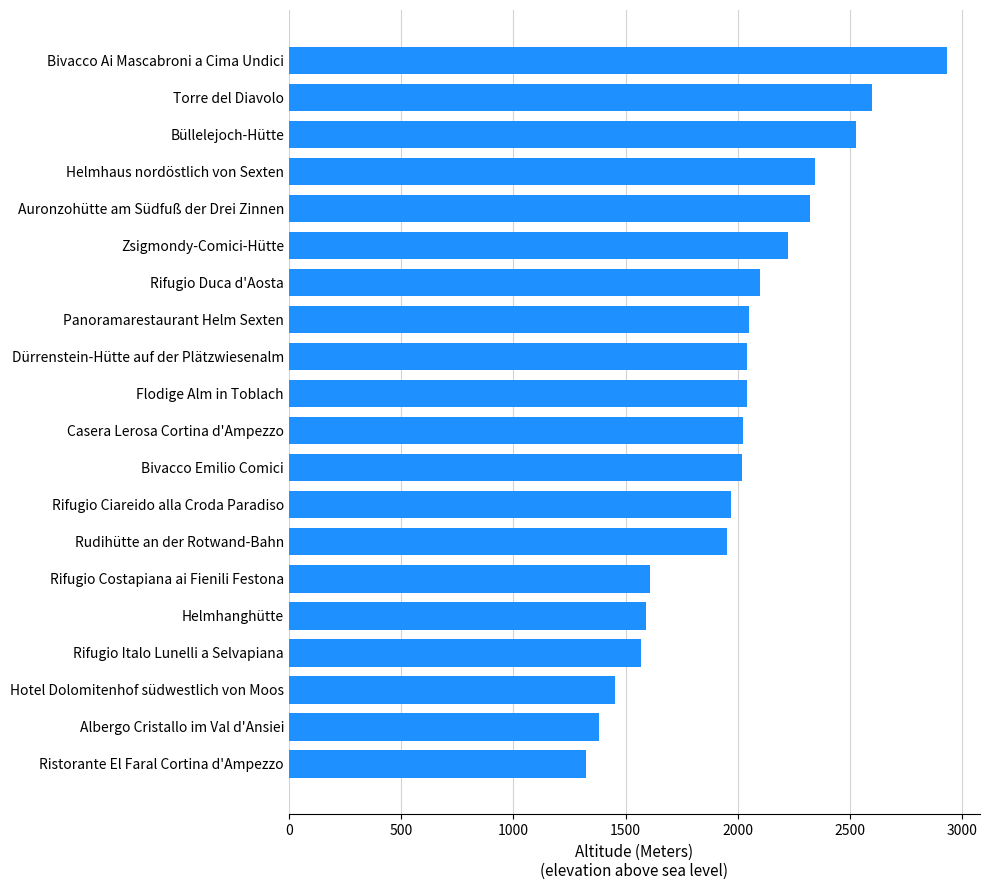

What is the change in value from Bivacco Emilio Comici to Bivacco Ai Mascabroni a Cima Undici?

+912